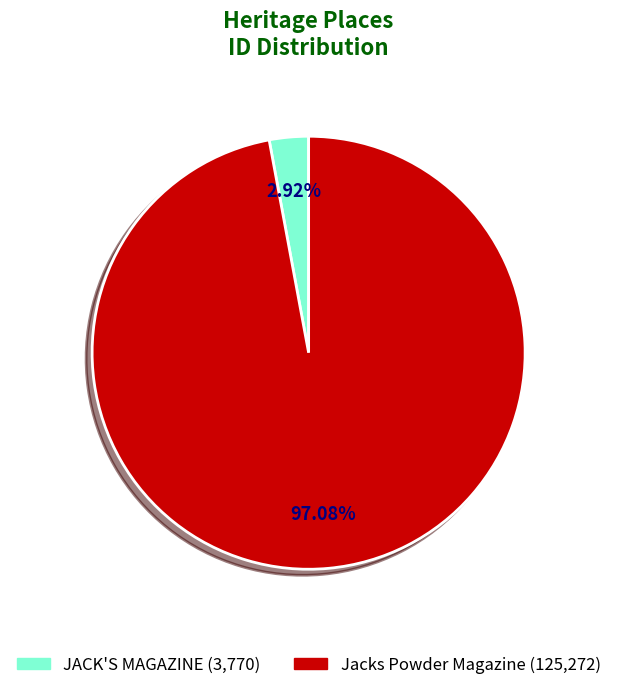

Is it true that JACK'S MAGAZINE is 3% of the pie?

True